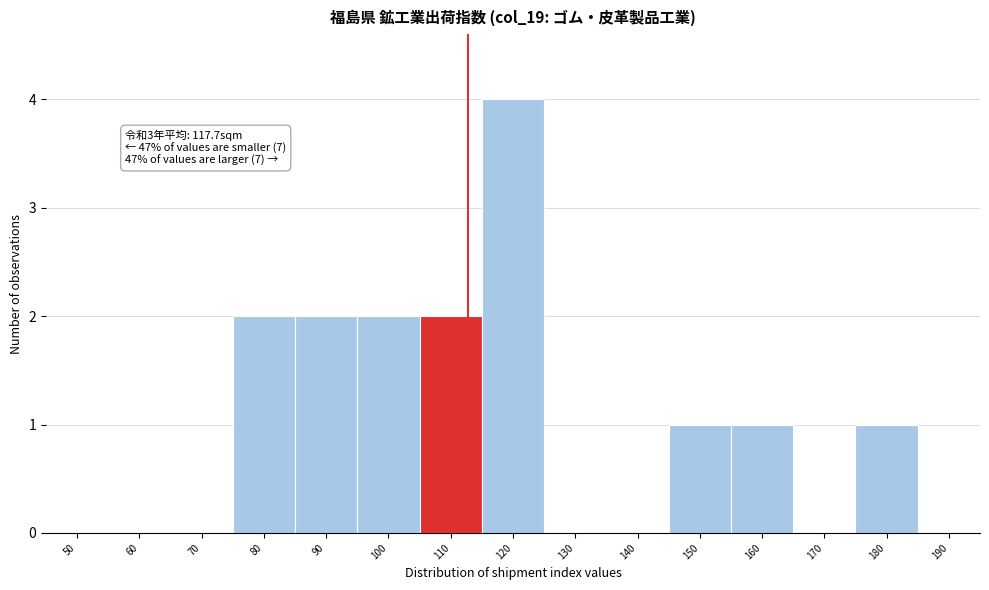

Reading left to right, extract all data points from this chart.

50=0	60=0	70=0	80=2	90=2	100=2	110=2	120=4	130=0	140=0	150=1	160=1	170=0	180=1	190=0